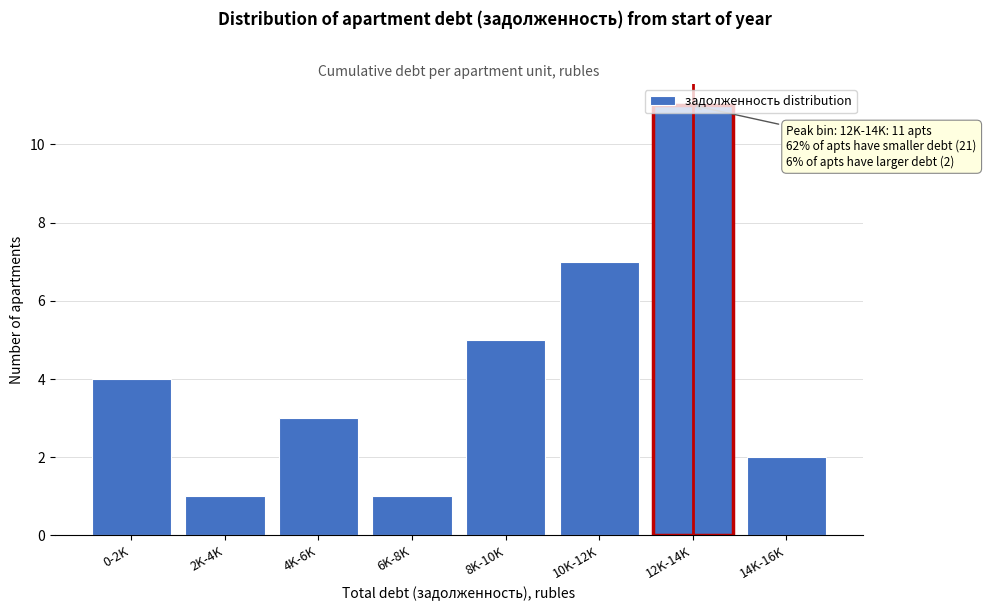

What is the label of the 2nd bar from the left?

2K-4K